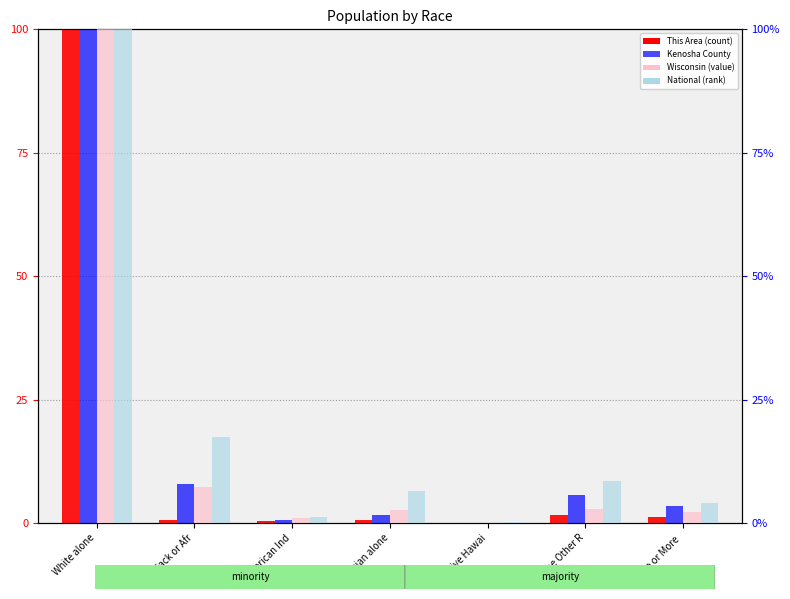

How many values in the Kenosha County series exceed 3?

4